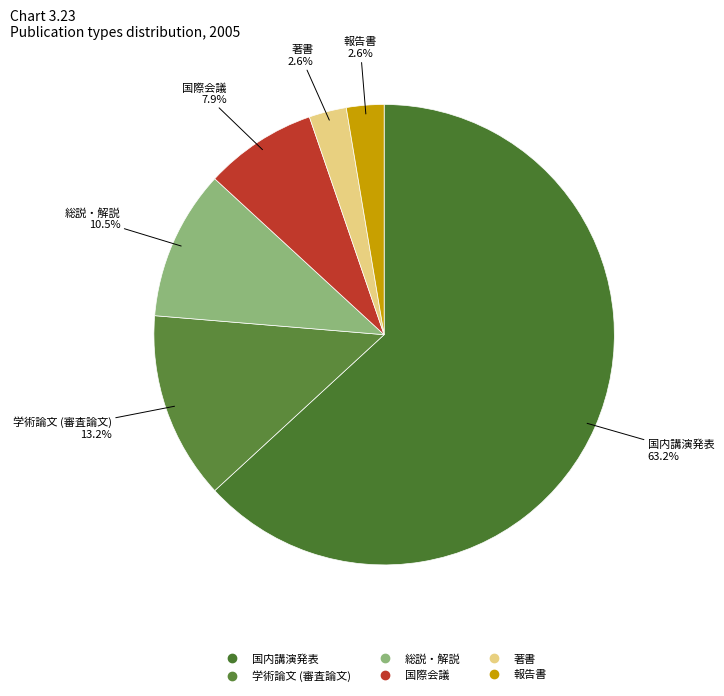

Is there any slice that represents more than half of the pie?

Yes